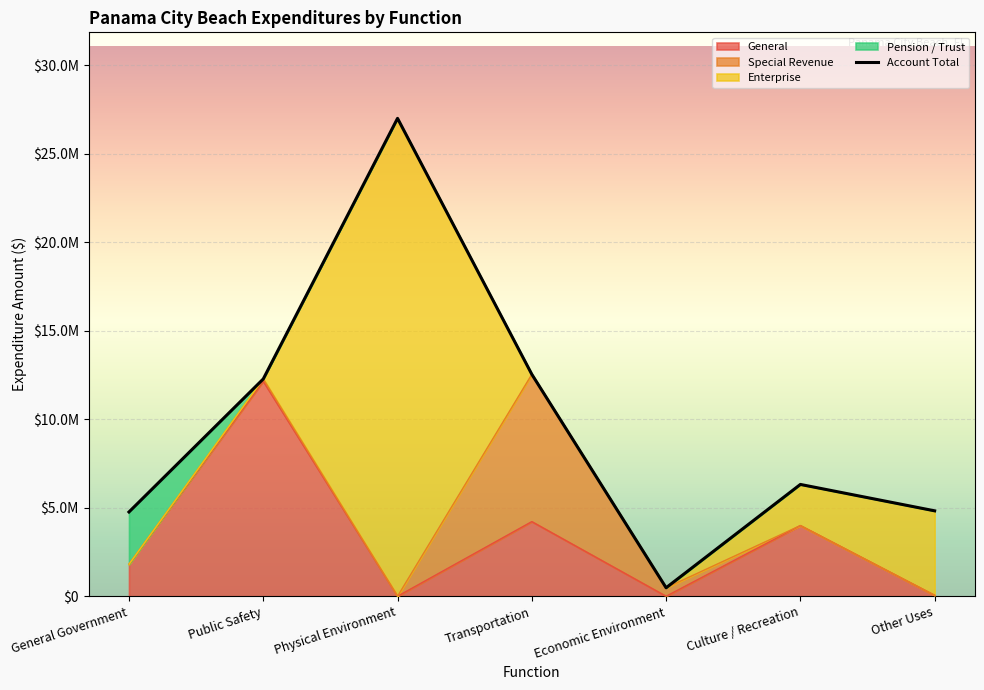

What is the sum of all Account Total values?

68184752